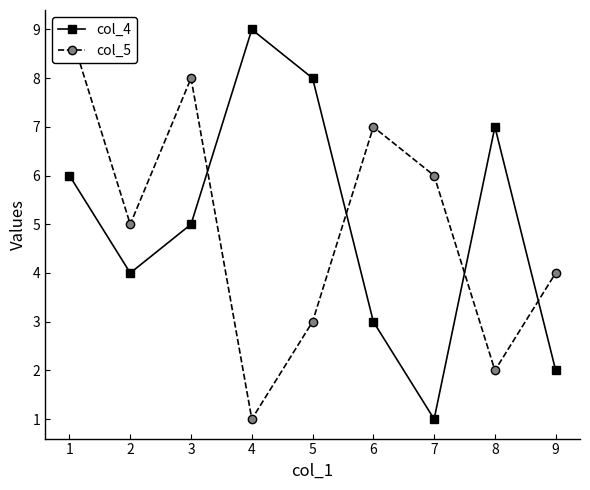

Is this an area chart (filled region under the line)?

No